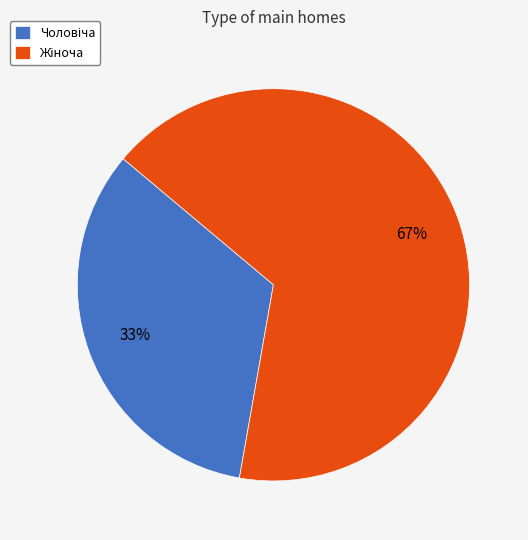

Is there any slice that represents more than half of the pie?

Yes